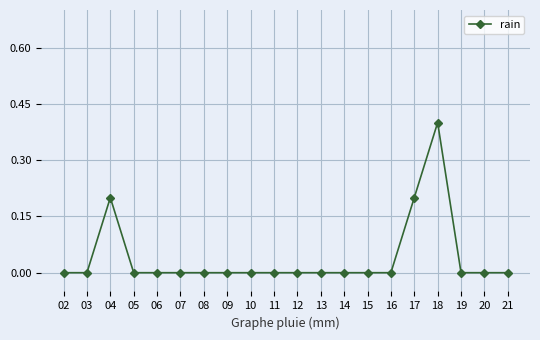

What is the maximum value shown in the chart?

0.4